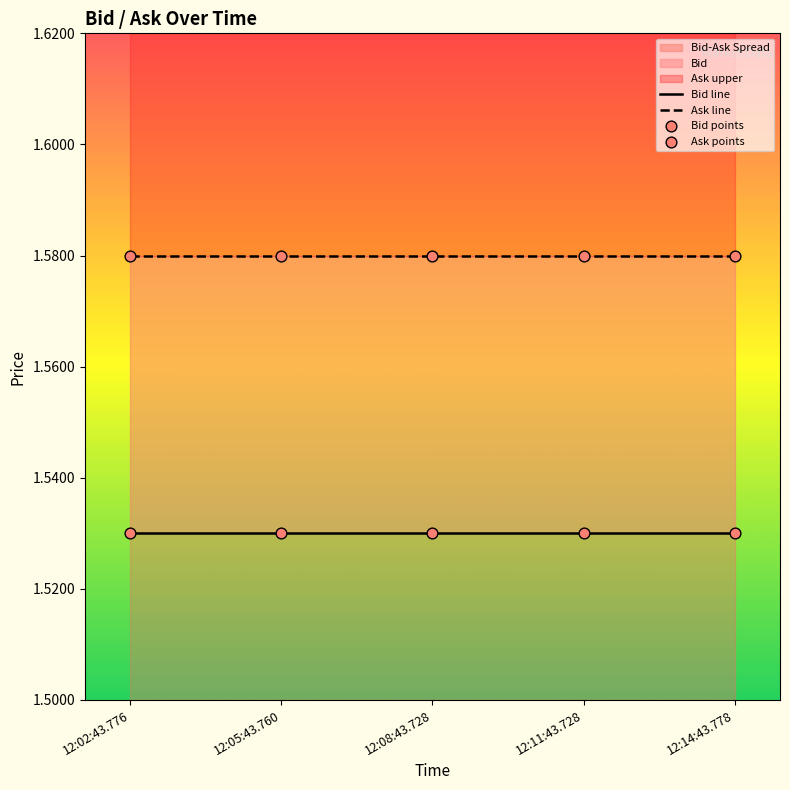

Which series has the largest total across all categories?

Ask line